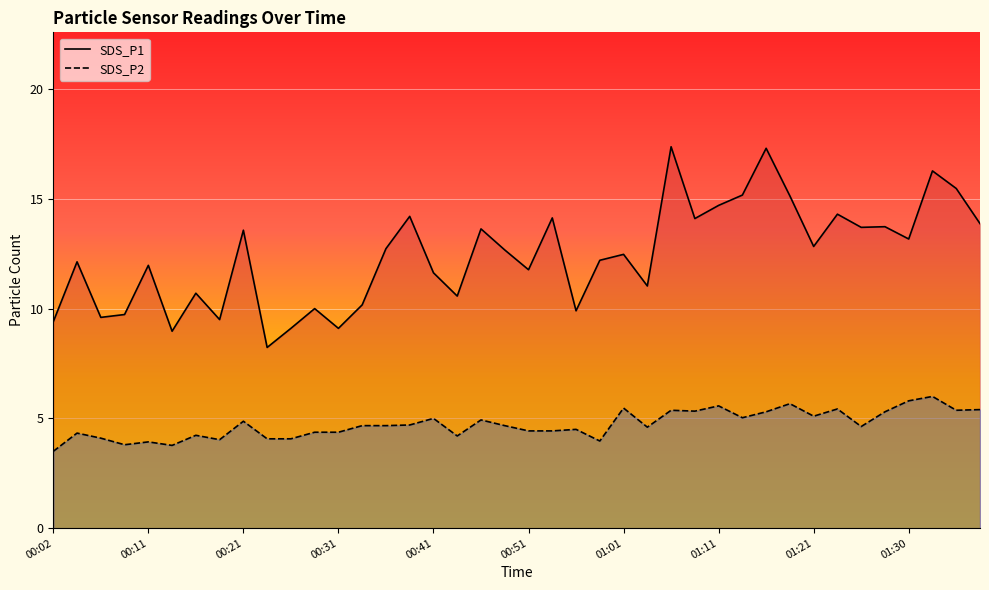

What is the difference between the SDS_P2 values at 00:24 and 01:28?

1.2